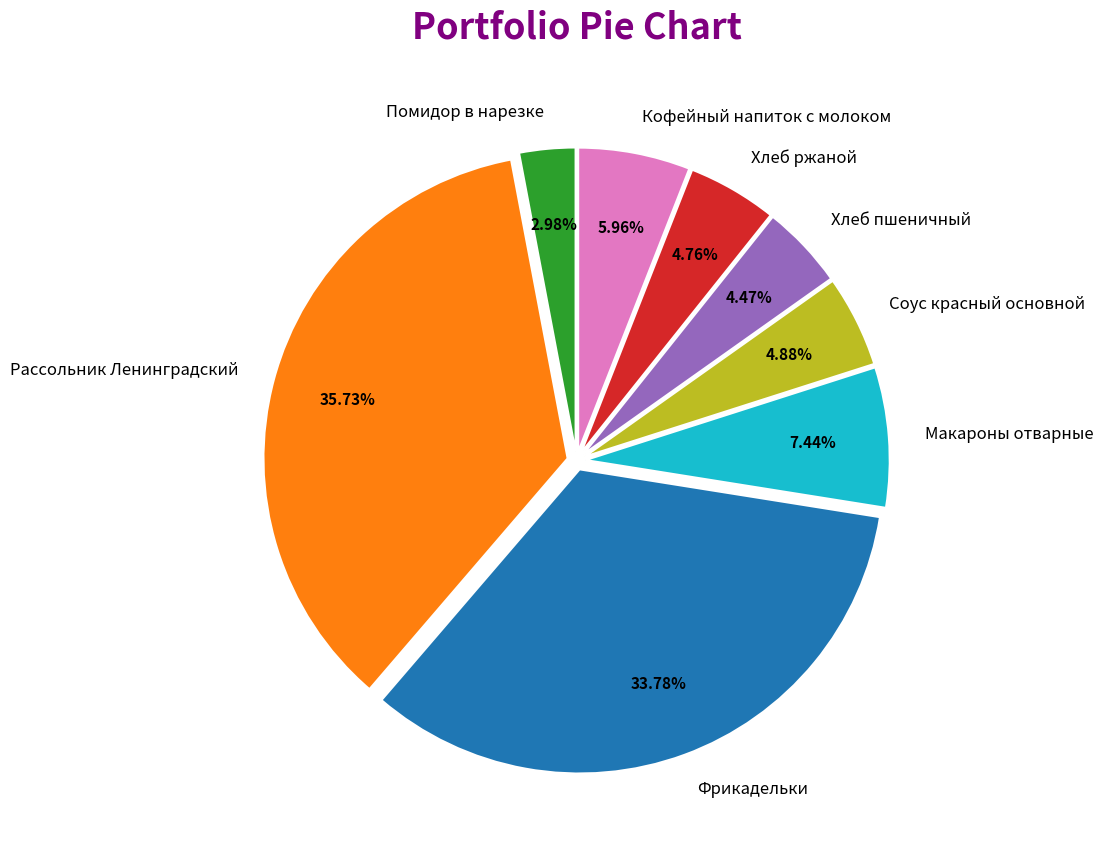

What is the smallest slice in the pie chart?

Помидор в нарезке